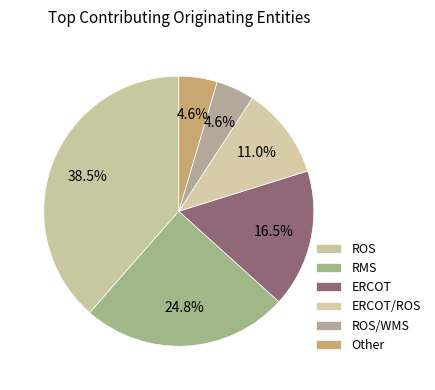

Count the number of slices in the pie.

6